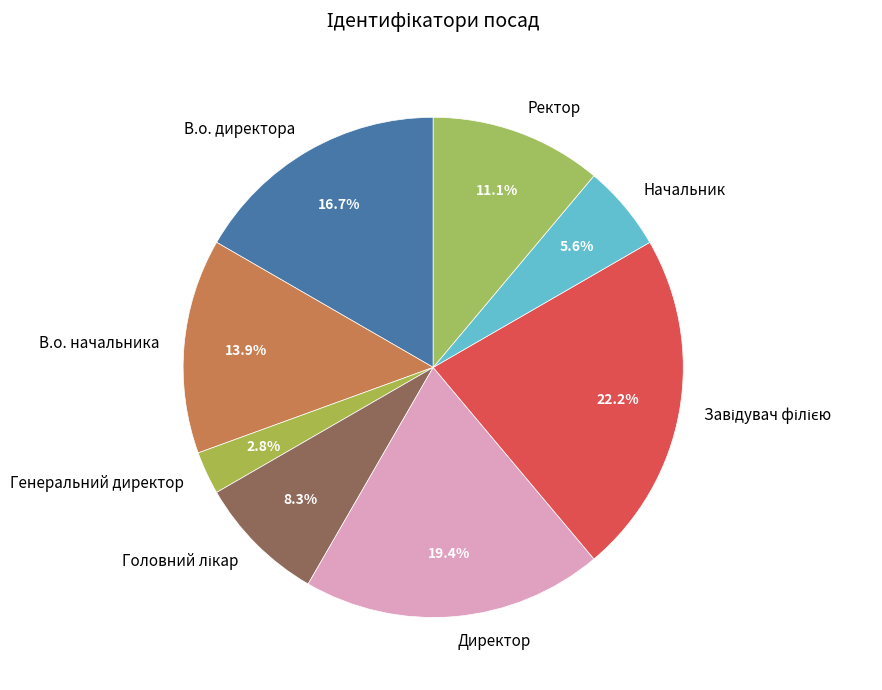

What is the ratio of the value at Начальник to the value at В.о. начальника?

0.4